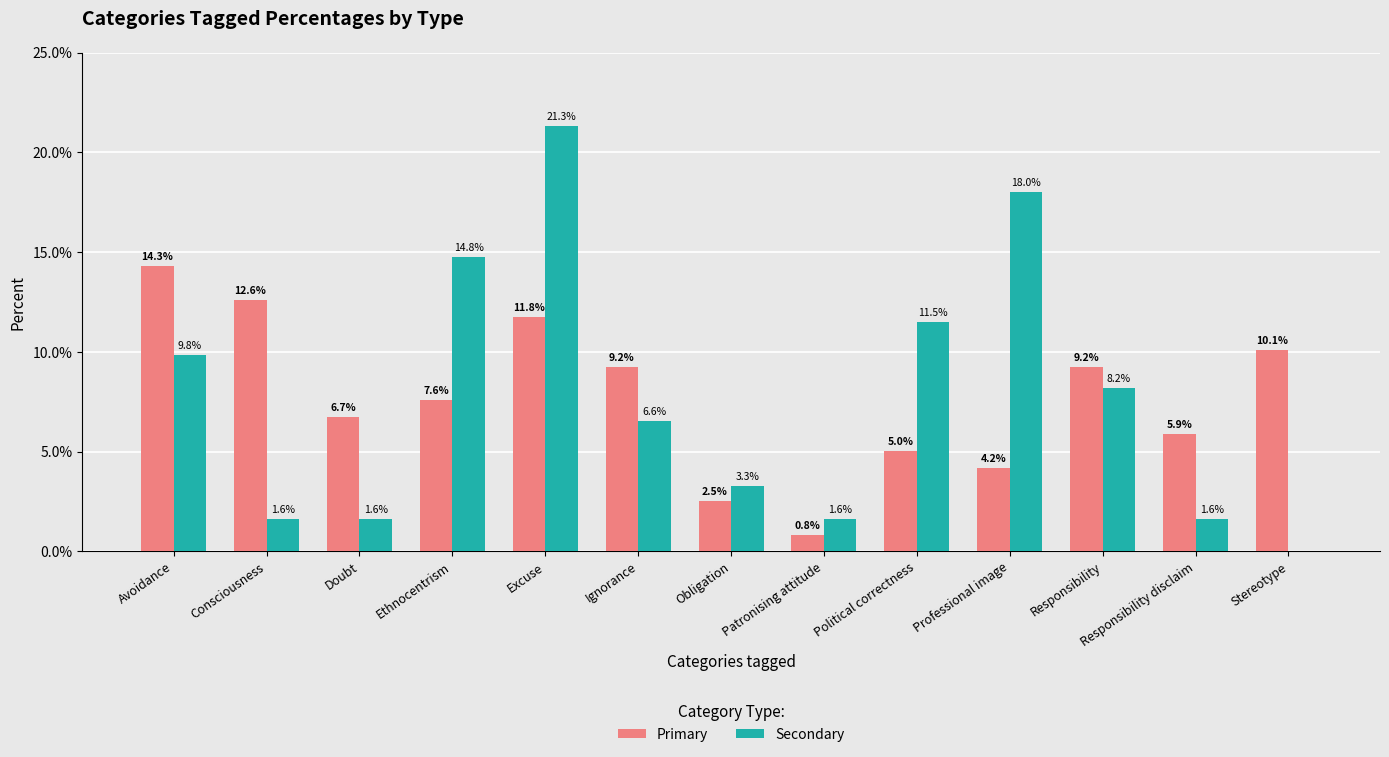

Which series changed the most between Avoidance and Ignorance?

Primary